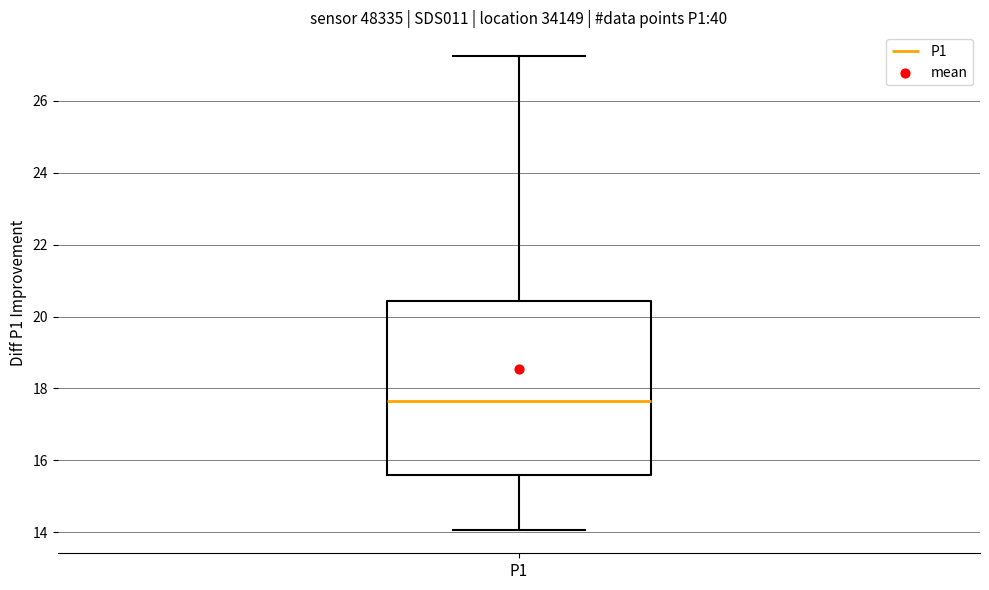

Transcribe this box plot: give where the median line is, the range the box spans, and where the two whiskers end, as read against the y-axis. The values are not printed on the chart, so give them approximately, as read against the axis.

median 17.6, box 15.6 to 20.4, whiskers 14.0 to 27.2